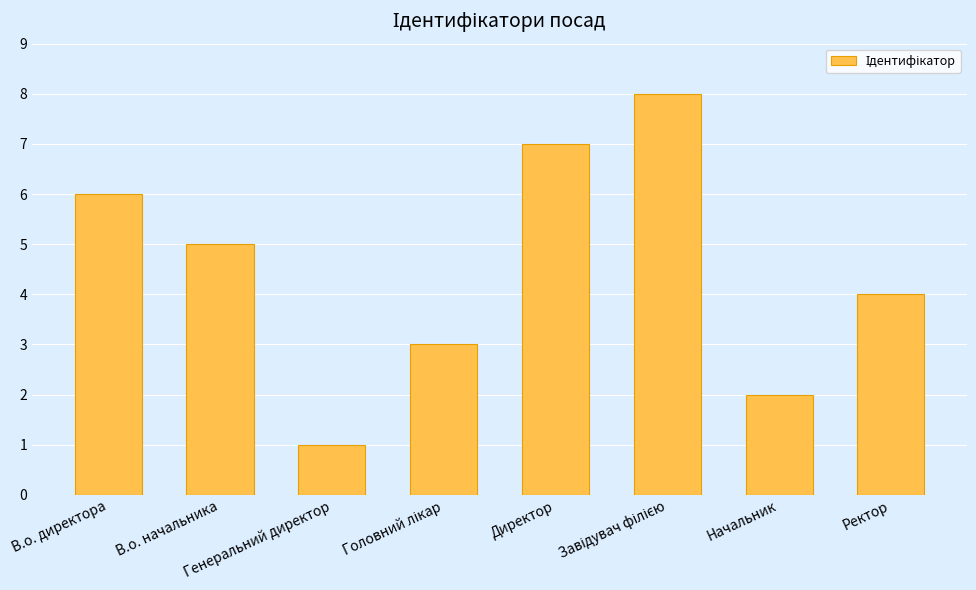

What is the greatest value displayed?

8